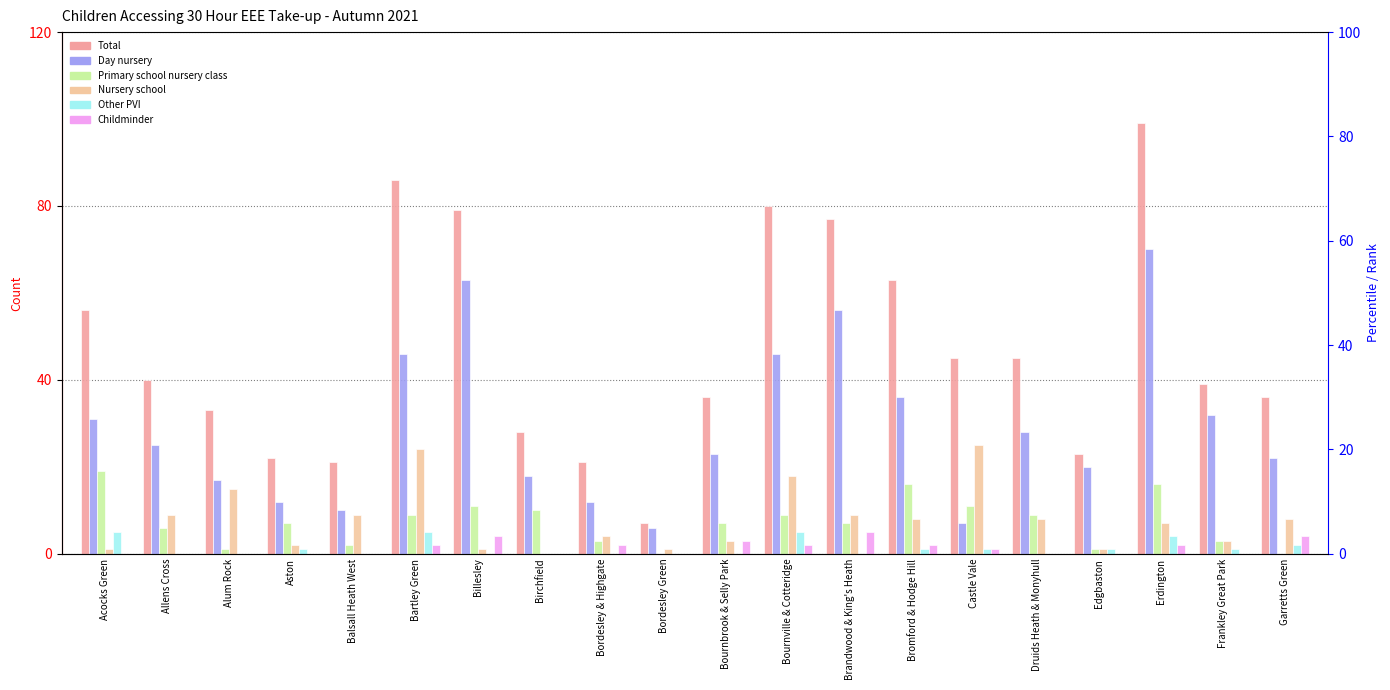

Reading left to right, extract all data points from this chart.

Total: Acocks Green=56	Allens Cross=40	Alum Rock=33	Aston=22	Balsall Heath West=21	Bartley Green=86	Billesley=79	Birchfield=28	Bordesley & Highgate=21	Bordesley Green=7	Bournbrook & Selly Park=36	Bournville & Cotteridge=80	Brandwood & King's Heath=77	Bromford & Hodge Hill=63	Castle Vale=45	Druids Heath & Monyhull=45	Edgbaston=23	Erdington=99	Frankley Great Park=39	Garretts Green=36
Day nursery: Acocks Green=31	Allens Cross=25	Alum Rock=17	Aston=12	Balsall Heath West=10	Bartley Green=46	Billesley=63	Birchfield=18	Bordesley & Highgate=12	Bordesley Green=6	Bournbrook & Selly Park=23	Bournville & Cotteridge=46	Brandwood & King's Heath=56	Bromford & Hodge Hill=36	Castle Vale=7	Druids Heath & Monyhull=28	Edgbaston=20	Erdington=70	Frankley Great Park=32	Garretts Green=22
Primary school nursery class: Acocks Green=19	Allens Cross=6	Alum Rock=1	Aston=7	Balsall Heath West=2	Bartley Green=9	Billesley=11	Birchfield=10	Bordesley & Highgate=3	Bordesley Green=0	Bournbrook & Selly Park=7	Bournville & Cotteridge=9	Brandwood & King's Heath=7	Bromford & Hodge Hill=16	Castle Vale=11	Druids Heath & Monyhull=9	Edgbaston=1	Erdington=16	Frankley Great Park=3	Garretts Green=0
Nursery school: Acocks Green=1	Allens Cross=9	Alum Rock=15	Aston=2	Balsall Heath West=9	Bartley Green=24	Billesley=1	Birchfield=0	Bordesley & Highgate=4	Bordesley Green=1	Bournbrook & Selly Park=3	Bournville & Cotteridge=18	Brandwood & King's Heath=9	Bromford & Hodge Hill=8	Castle Vale=25	Druids Heath & Monyhull=8	Edgbaston=1	Erdington=7	Frankley Great Park=3	Garretts Green=8
Other PVI: Acocks Green=5	Allens Cross=0	Alum Rock=0	Aston=1	Balsall Heath West=0	Bartley Green=5	Billesley=0	Birchfield=0	Bordesley & Highgate=0	Bordesley Green=0	Bournbrook & Selly Park=0	Bournville & Cotteridge=5	Brandwood & King's Heath=0	Bromford & Hodge Hill=1	Castle Vale=1	Druids Heath & Monyhull=0	Edgbaston=1	Erdington=4	Frankley Great Park=1	Garretts Green=2
Childminder: Acocks Green=0	Allens Cross=0	Alum Rock=0	Aston=0	Balsall Heath West=0	Bartley Green=2	Billesley=4	Birchfield=0	Bordesley & Highgate=2	Bordesley Green=0	Bournbrook & Selly Park=3	Bournville & Cotteridge=2	Brandwood & King's Heath=5	Bromford & Hodge Hill=2	Castle Vale=1	Druids Heath & Monyhull=0	Edgbaston=0	Erdington=2	Frankley Great Park=0	Garretts Green=4